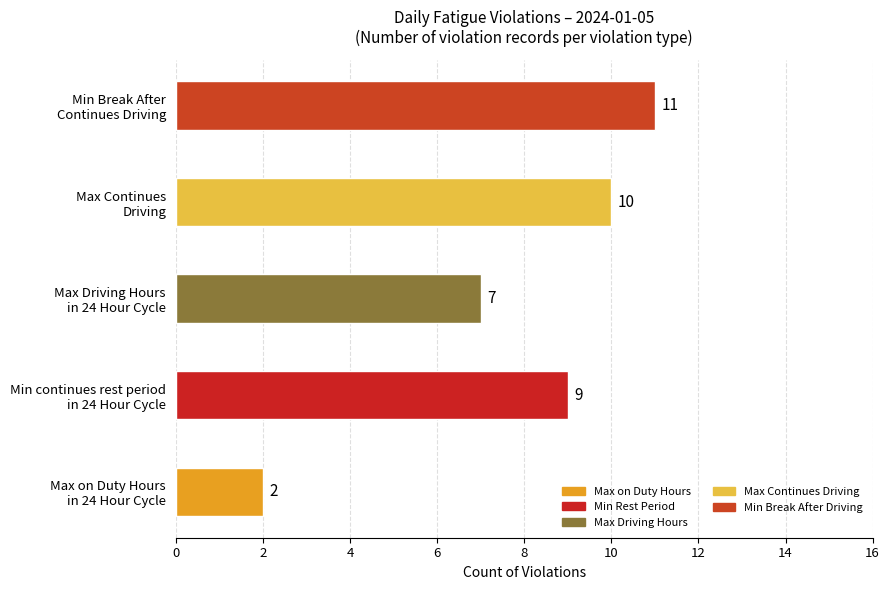

Count the values in the range 7 to 10.

3